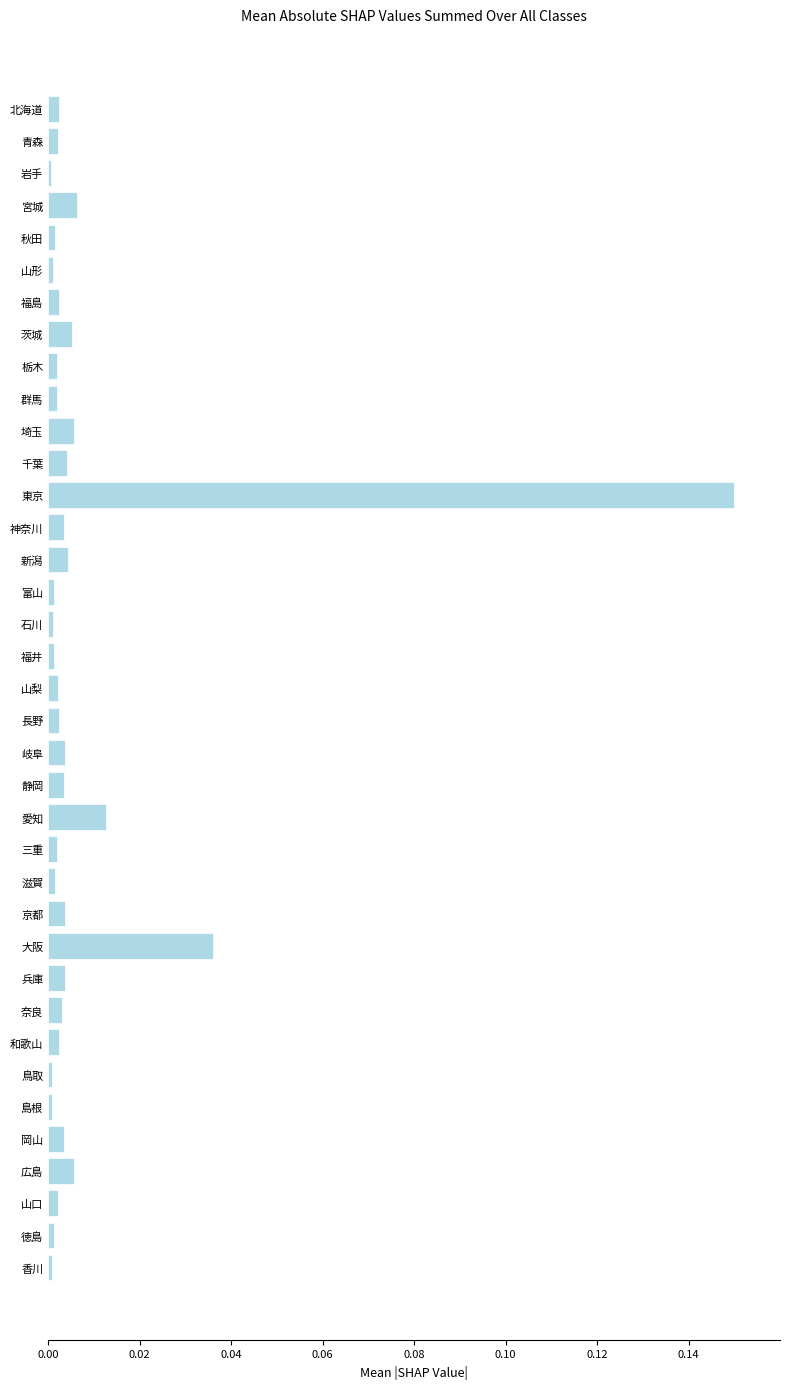

What is the sum of all values?

0.3